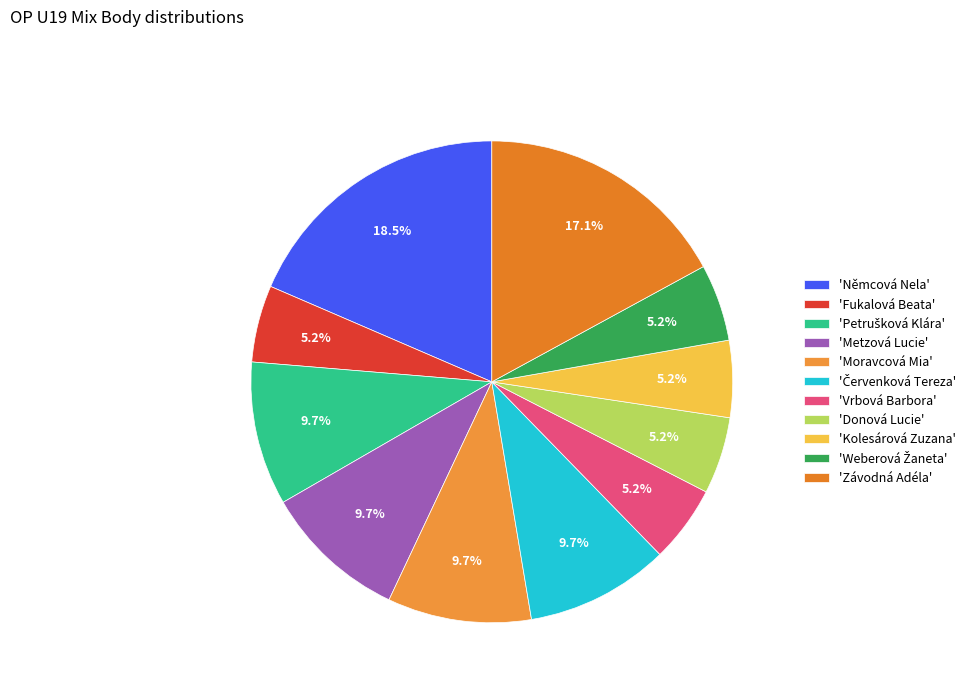

Which category has the smallest portion of the pie?

Fukalová Beata